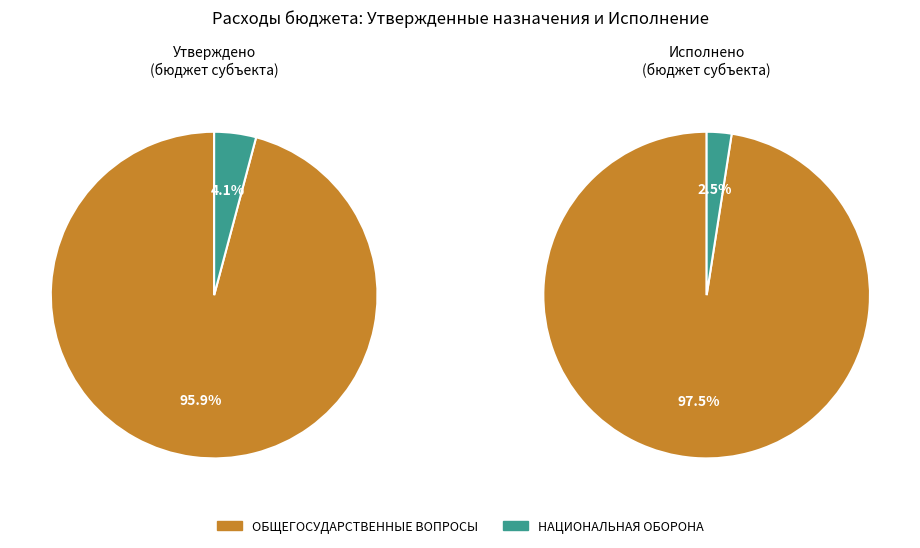

True or false: НАЦИОНАЛЬНАЯ ОБОРОНА accounts for 4% of the total.

True